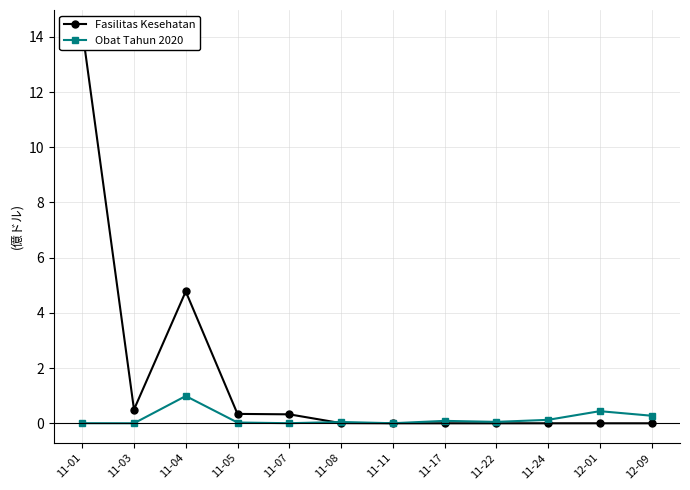

Reading right to left, transcribe all the data shown in this chart.

Fasilitas Kesehatan: 12-09=0.0	12-01=0.0	11-24=0.0	11-22=0.0	11-17=0.0	11-11=0.0	11-08=0.0	11-07=0.3	11-05=0.3	11-04=4.8	11-03=0.5	11-01=14.3
Obat Tahun 2020: 12-09=0.3	12-01=0.4	11-24=0.1	11-22=0.1	11-17=0.1	11-11=0.0	11-08=0.0	11-07=0.0	11-05=0.0	11-04=1.0	11-03=0.0	11-01=0.0